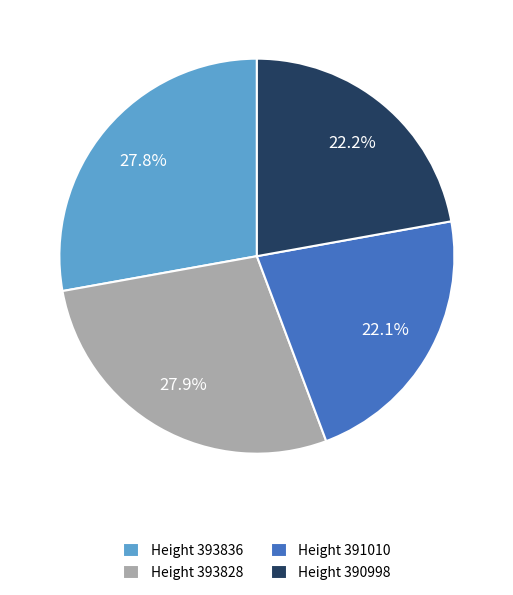

What percentage do Height 393836 and Height 390998 together represent?

50.0%